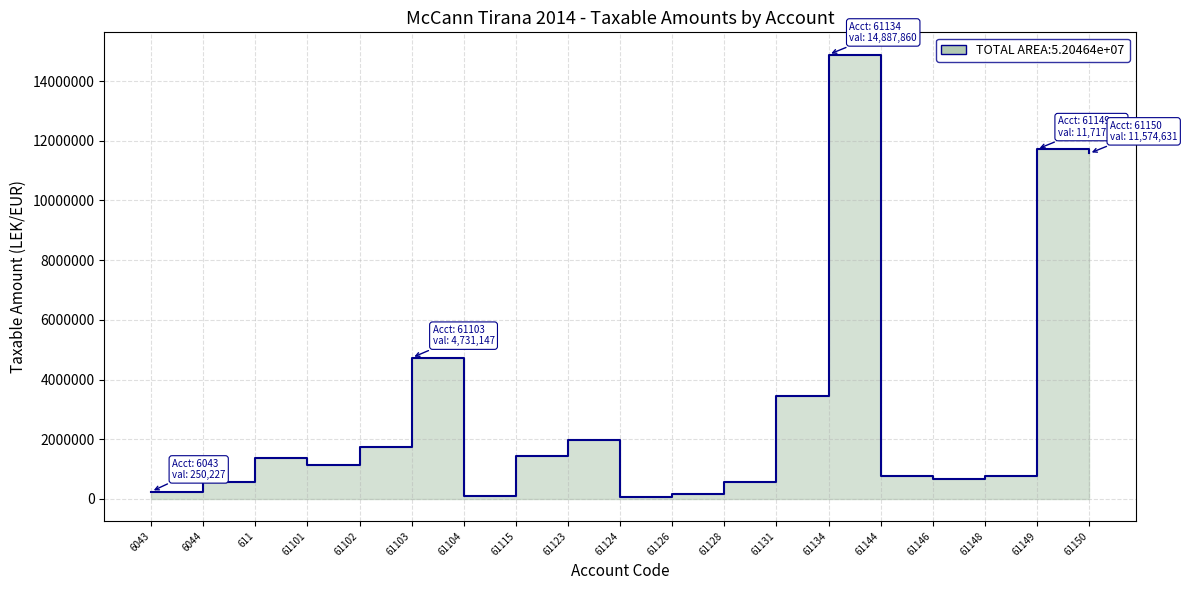

Which category has the highest value across all series?

61134